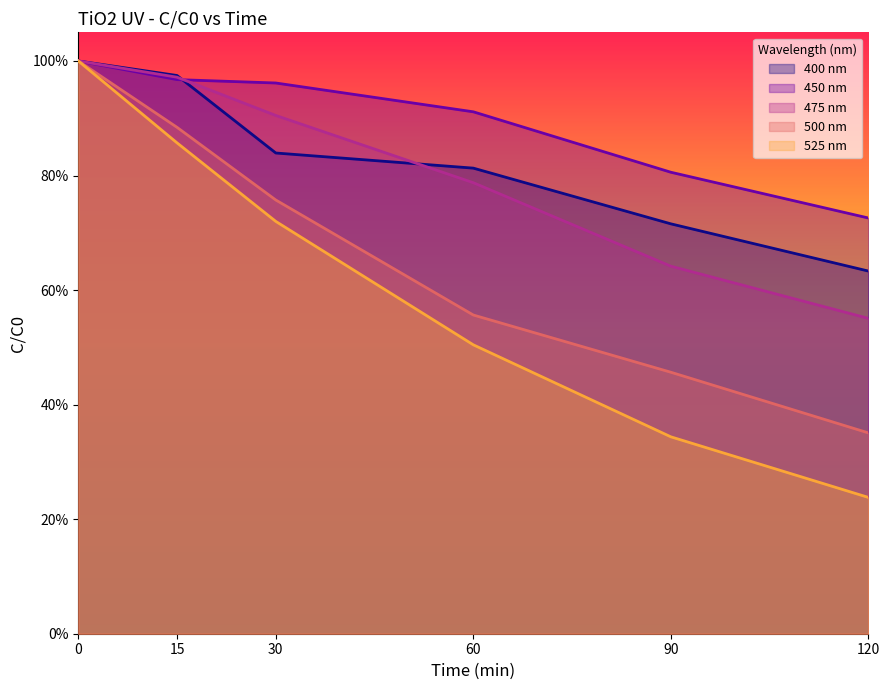

How many lines are shown in the chart?

5